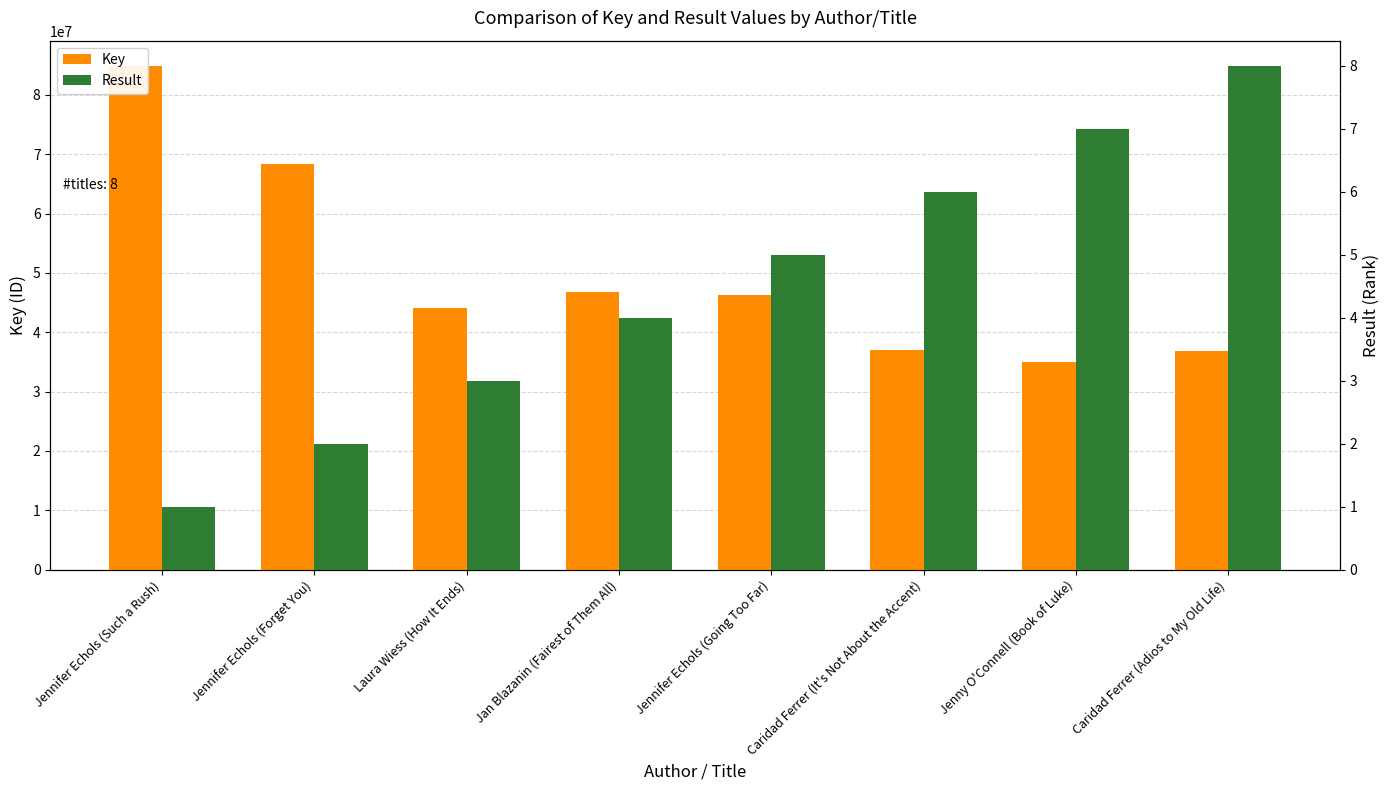

What is the total value across all series at Caridad Ferrer (Adios to My Old Life)?

36824338